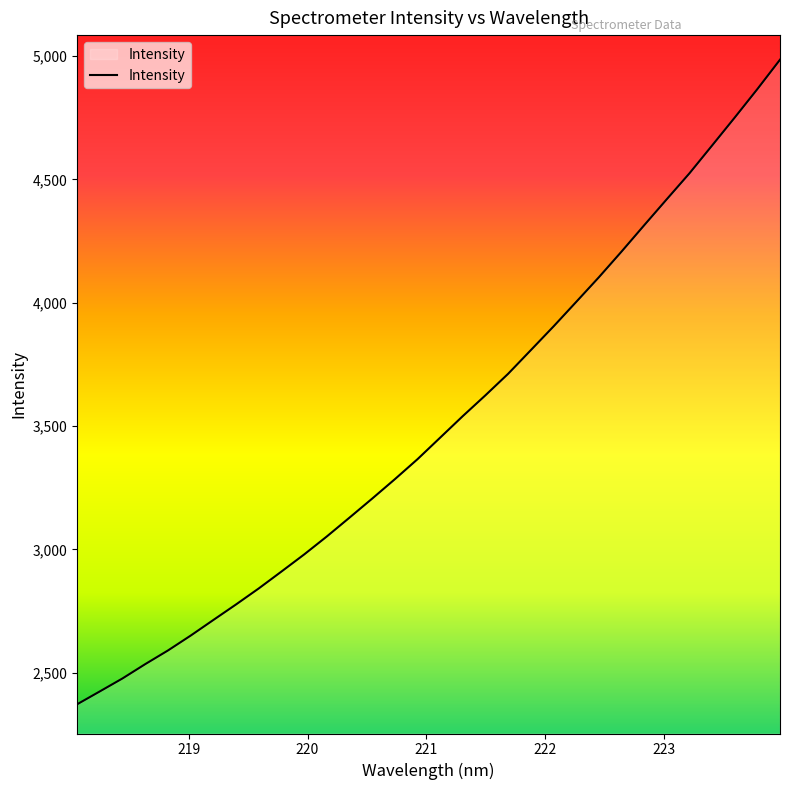

What is the difference between the maximum and minimum values?

2614.2